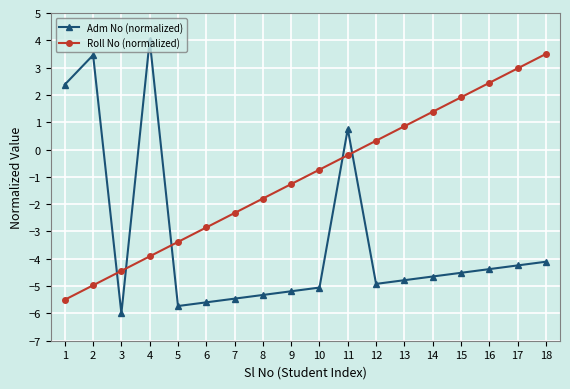

Is this an area chart (filled region under the line)?

No